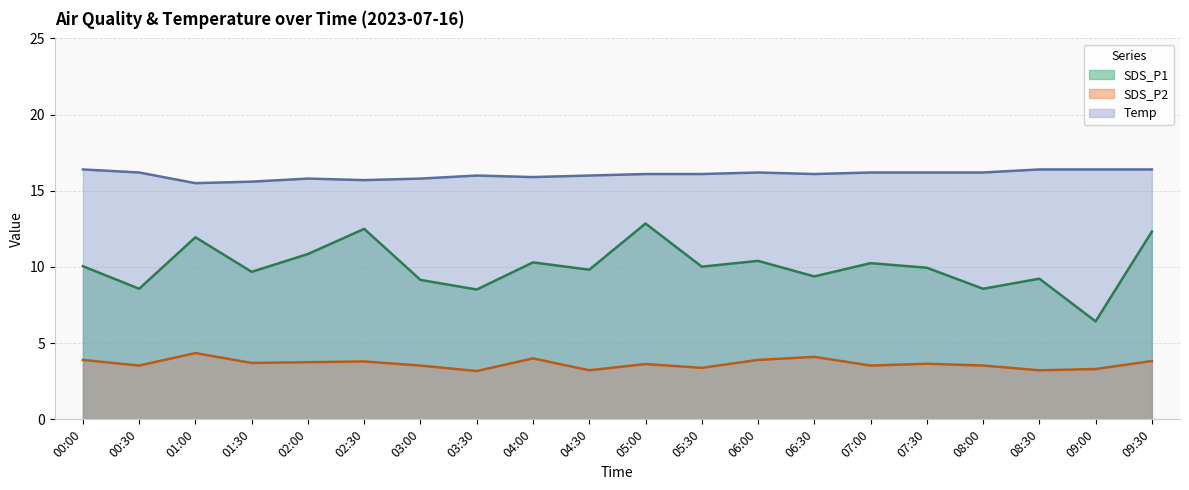

How many Temp values are between 15 and 16?

8